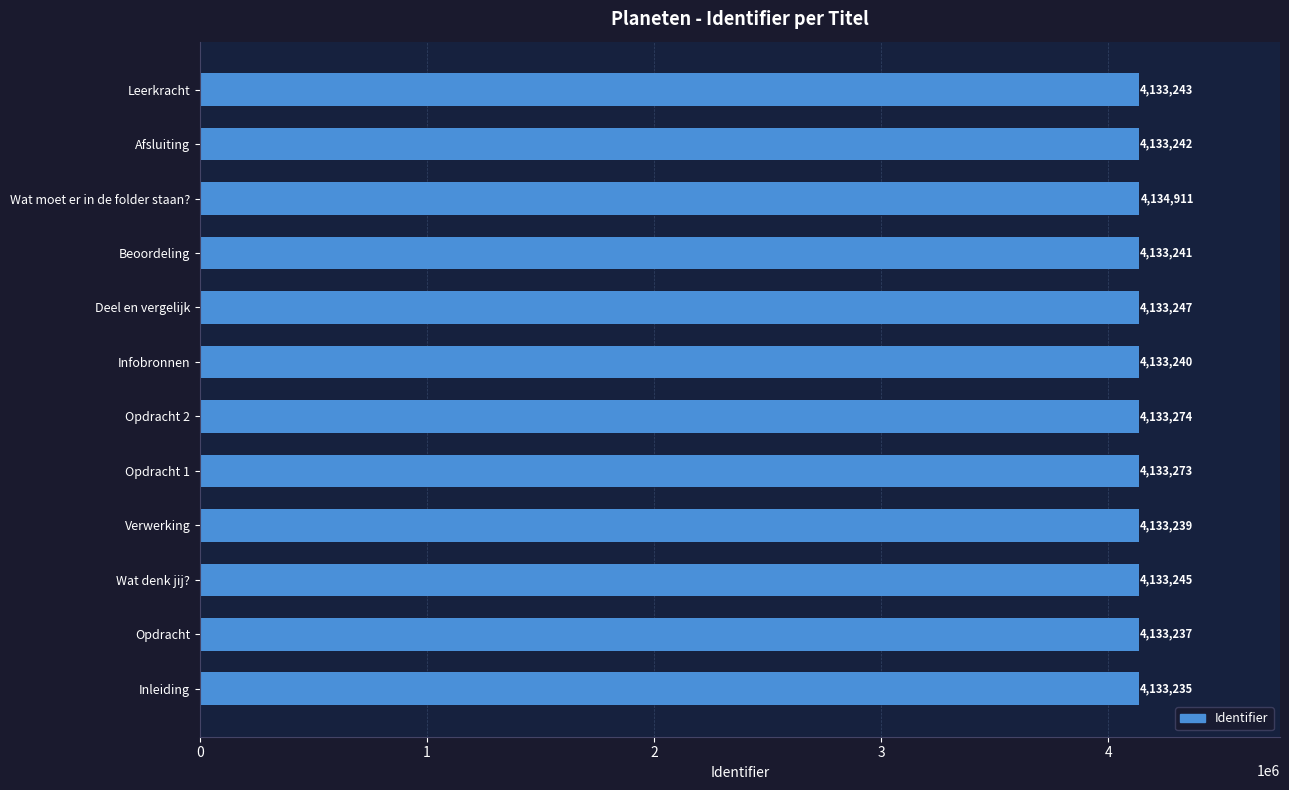

Where is the data nearest to the value 4134073?

Opdracht 2